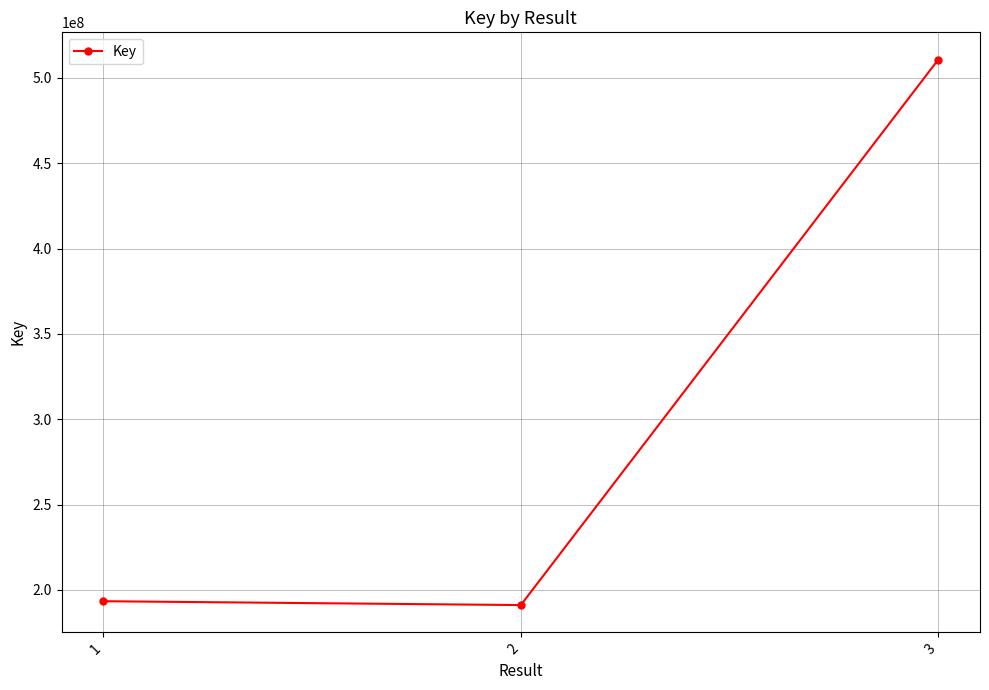

The value at 3 is 510648268. True or false?

True